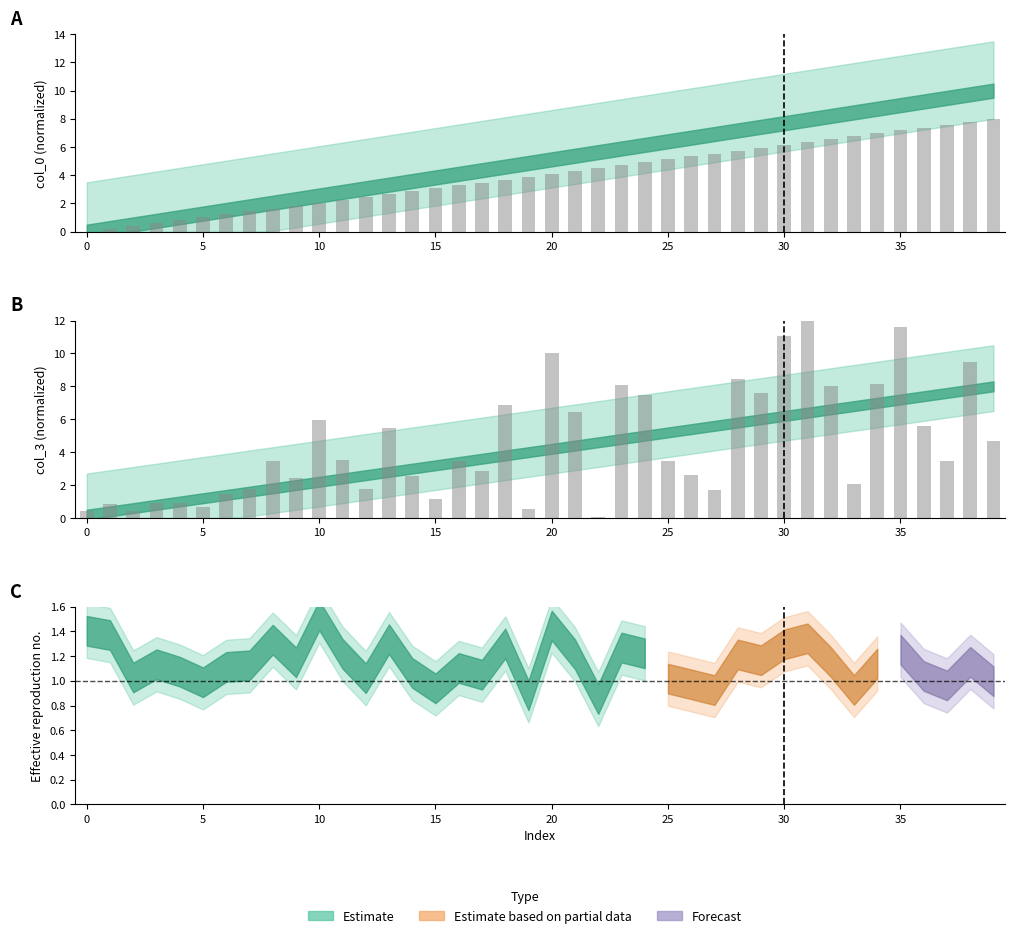

What is the difference between the second highest and second lowest values in the col_3 bars series?

7.6